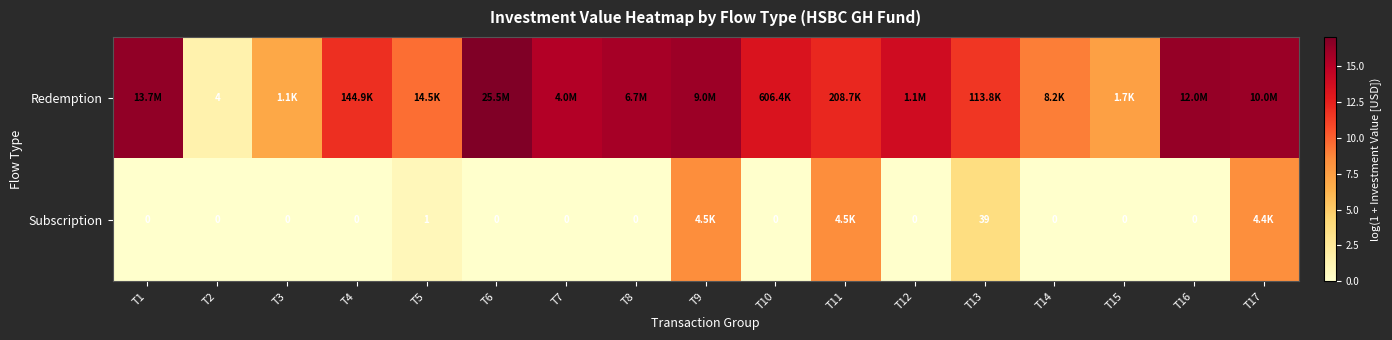

At how many categories does at least one series exceed 9?

14